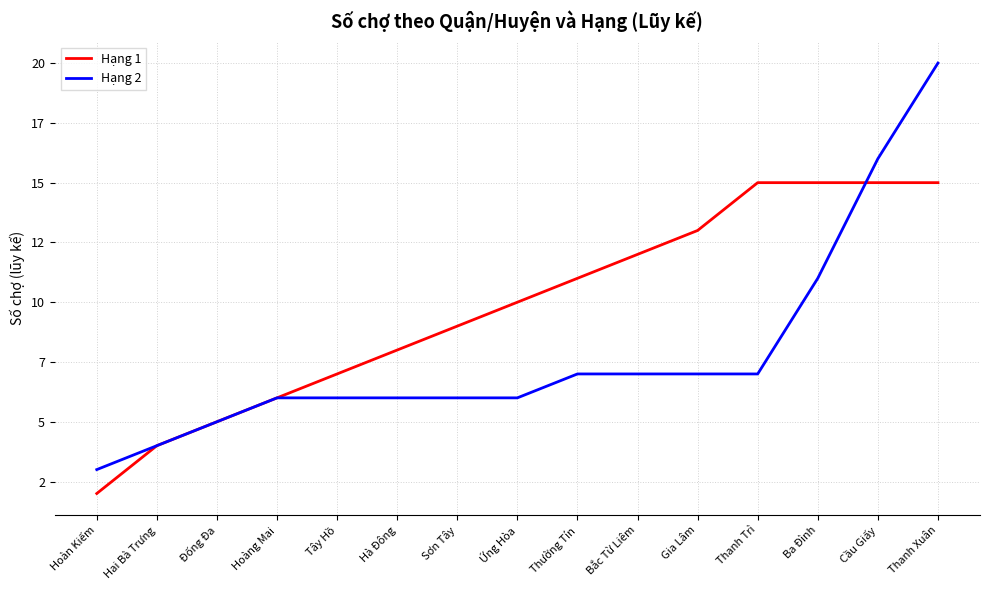

Which has a higher value, Tây Hồ or Thanh Trì?

Thanh Trì